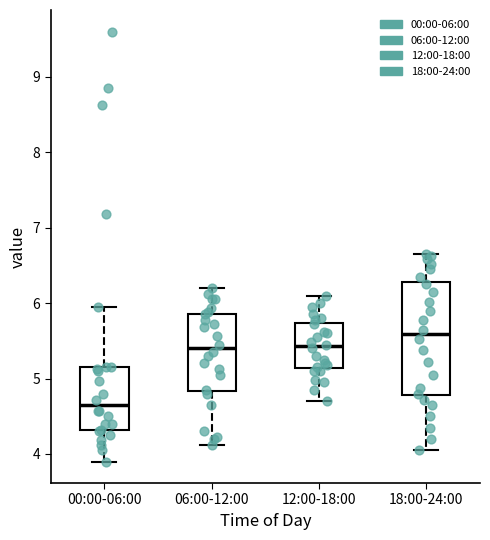

Reading left to right, transcribe this box plot: for each box, give where its median line is, the range the box spans, and where its two whiskers end, as read against the y-axis. The values are not printed on the chart, so give them approximately, as read against the axis.

00:00-06:00: median 4.6, box 4.3 to 5.2, whiskers 3.9 to 6.0
06:00-12:00: median 5.4, box 4.8 to 5.9, whiskers 4.1 to 6.2
12:00-18:00: median 5.4, box 5.1 to 5.7, whiskers 4.7 to 6.1
18:00-24:00: median 5.6, box 4.8 to 6.3, whiskers 4.1 to 6.7